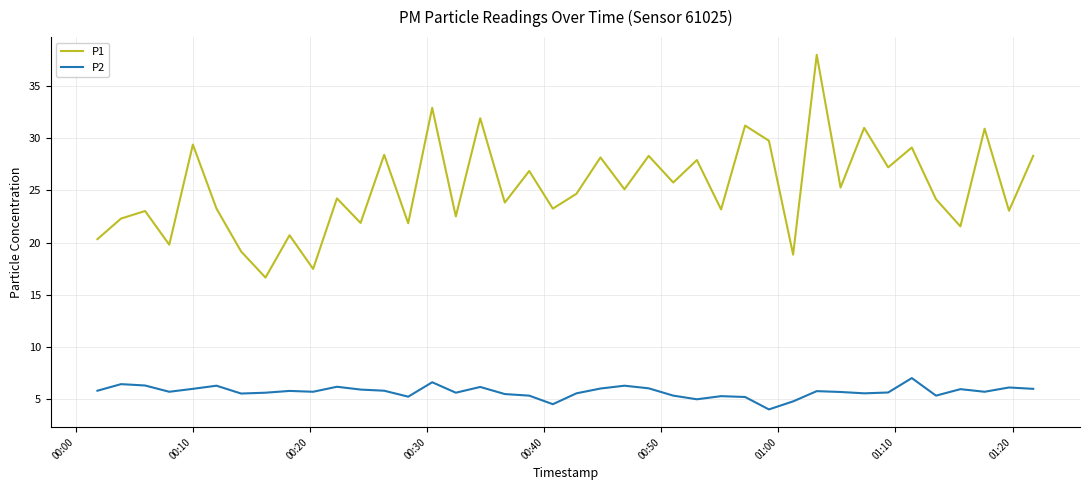

List the series in order of their overall mean, lowest first.

P2, P1